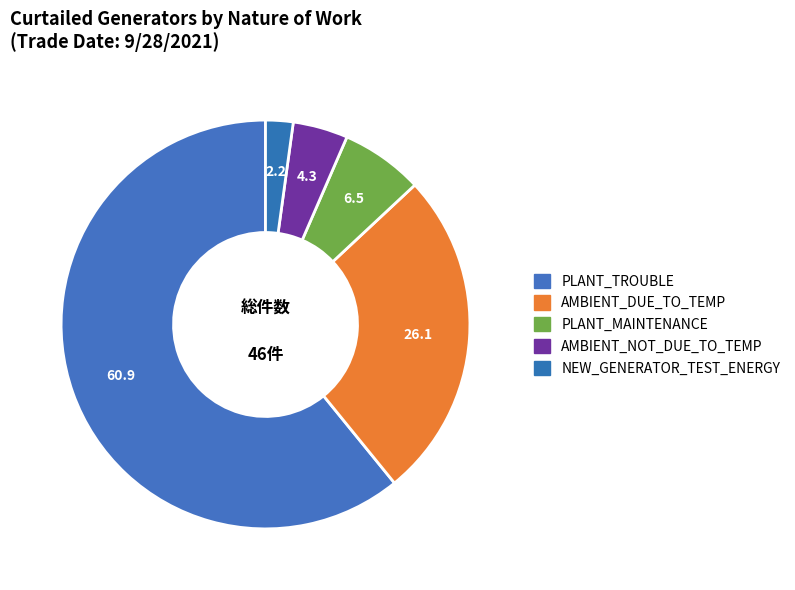

Count the number of slices in the pie.

5